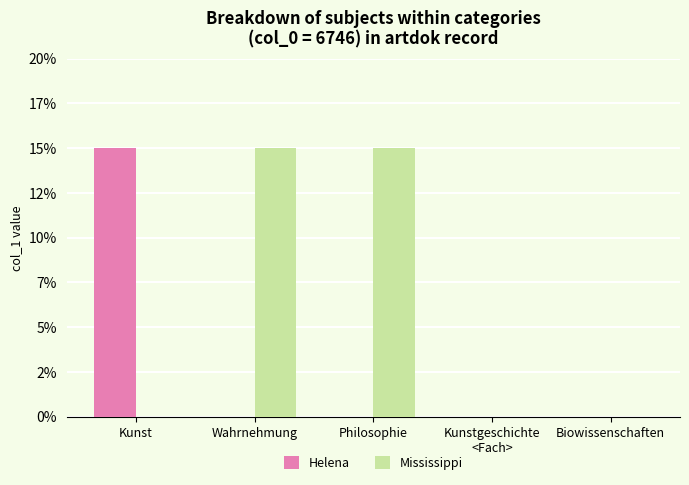

What is the average value of the Helena series?

3